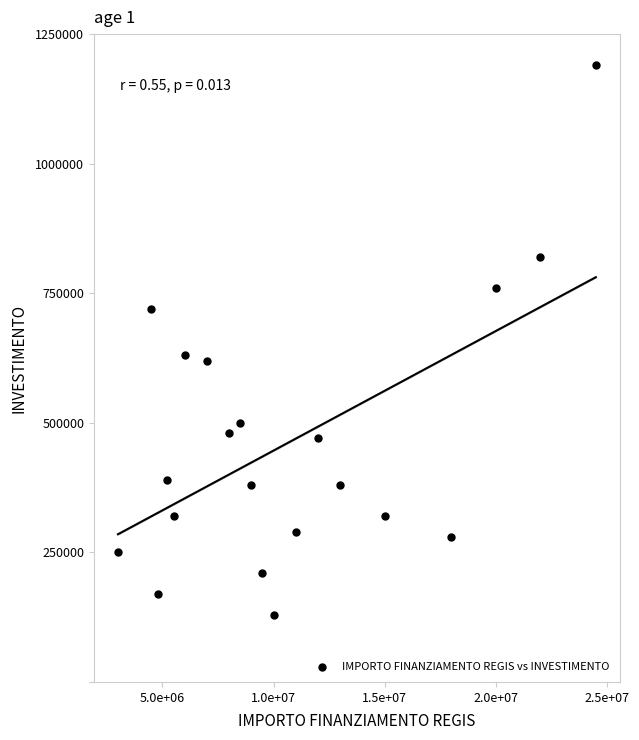

What is the range of Y values (max minus min)?

1060000